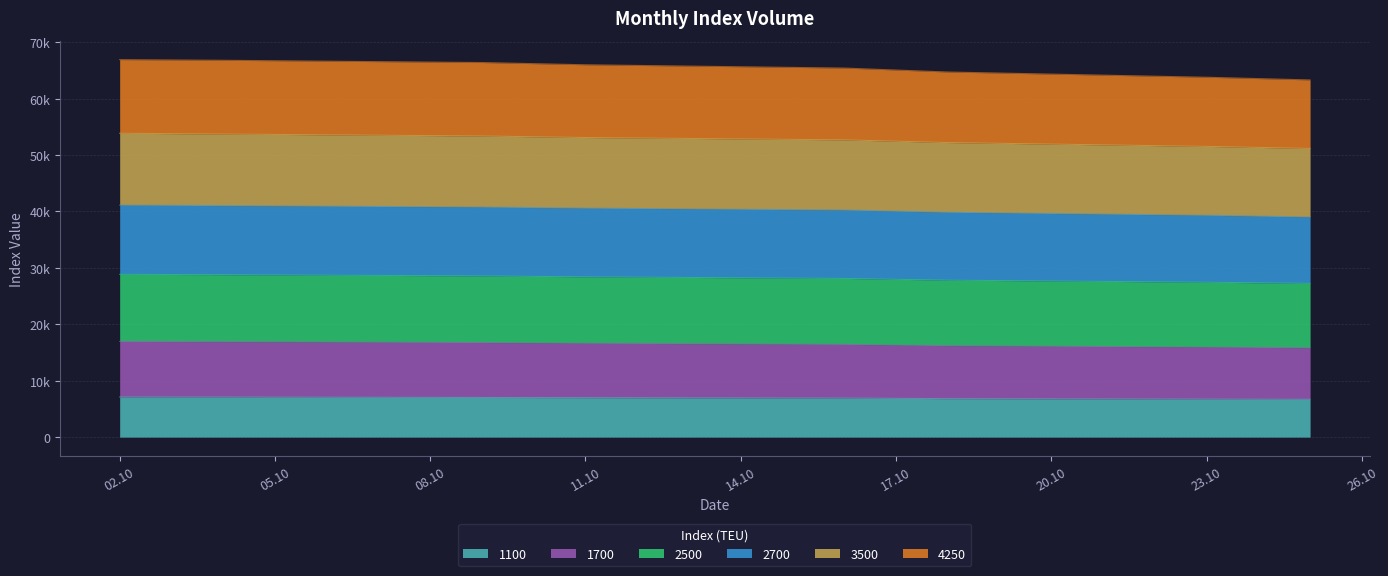

What are all the series names shown in the legend?

1100, 1700, 2500, 2700, 3500, 4250